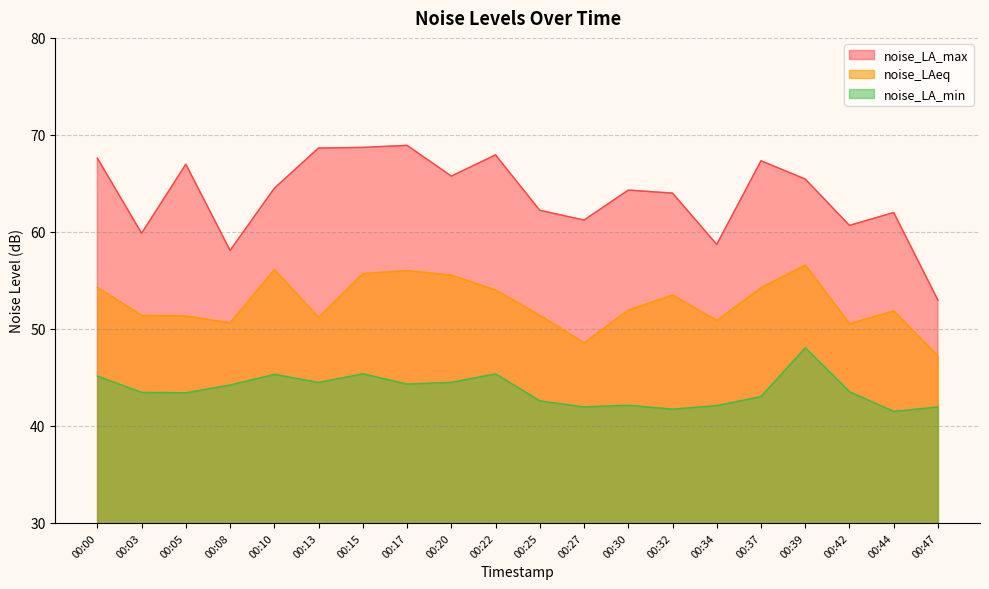

Which label corresponds to the smallest value in the chart?

00:44